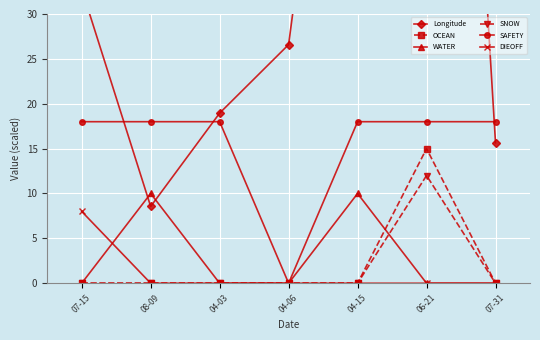

How many series are shown in this chart?

6